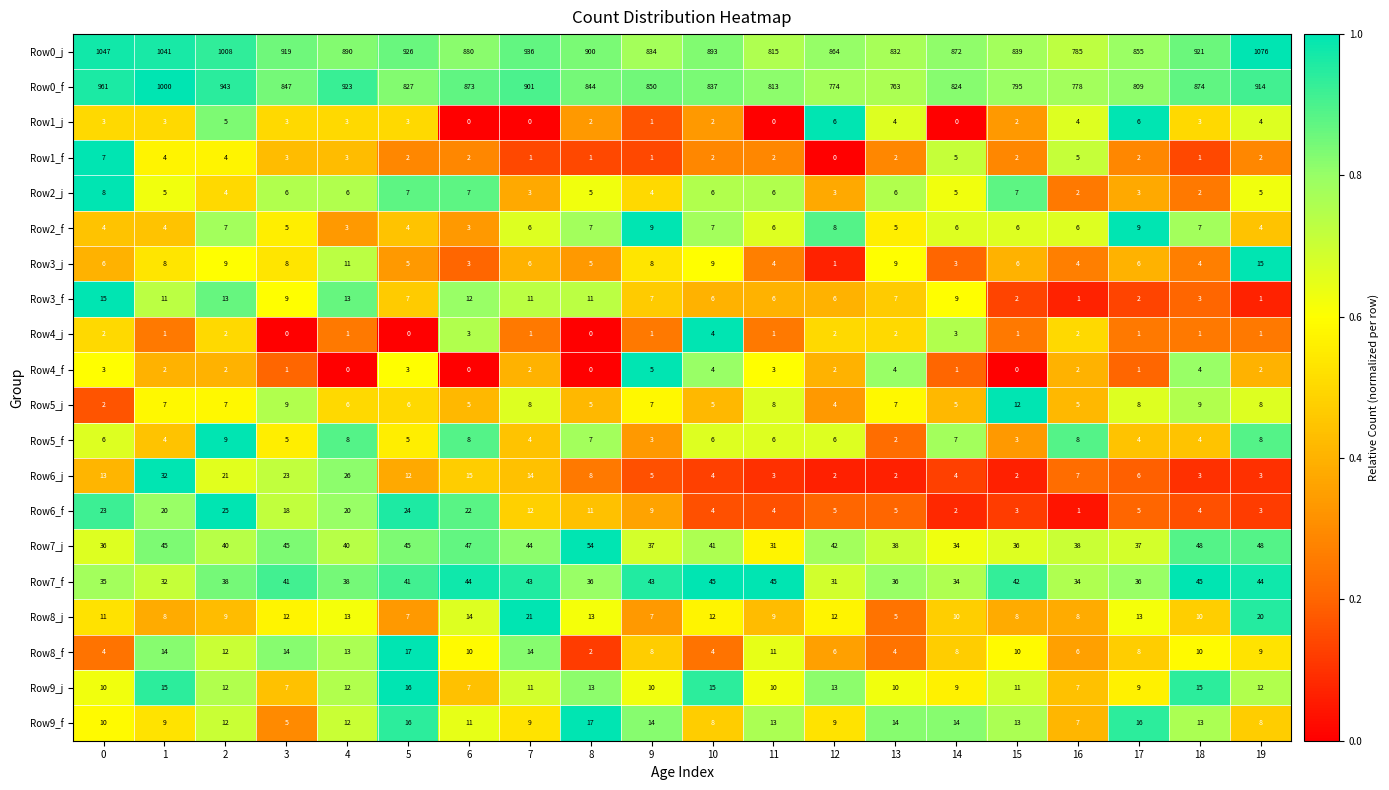

What is the total value across all series at 5?

1973